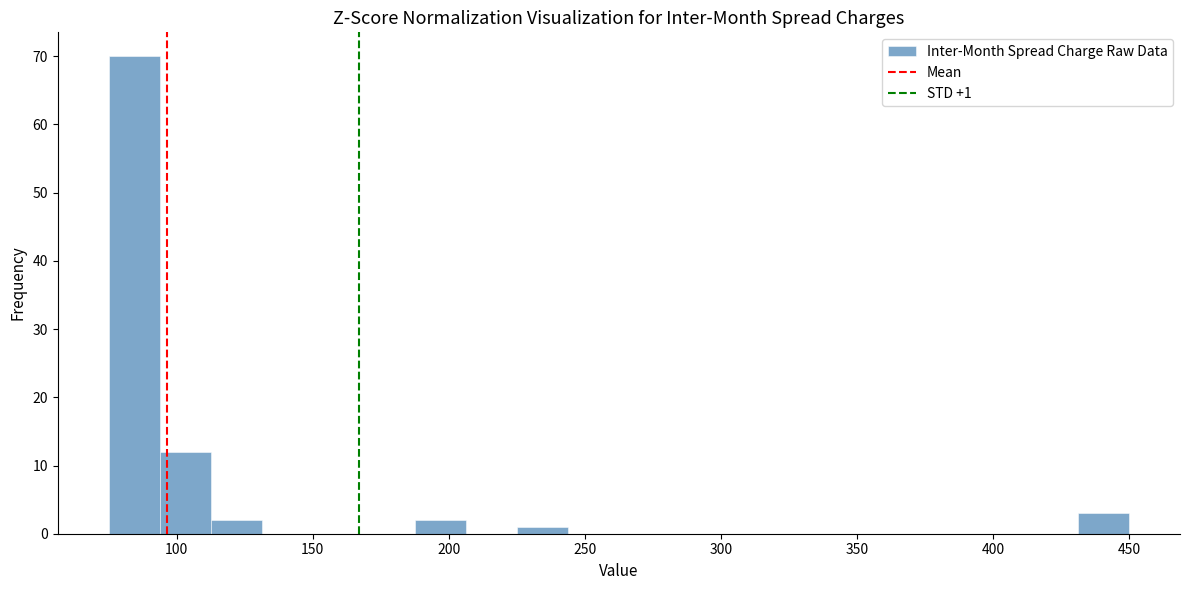

Around what value on the x-axis is the tallest bar? Give the approximate position of its centre, as read against the axis.

85